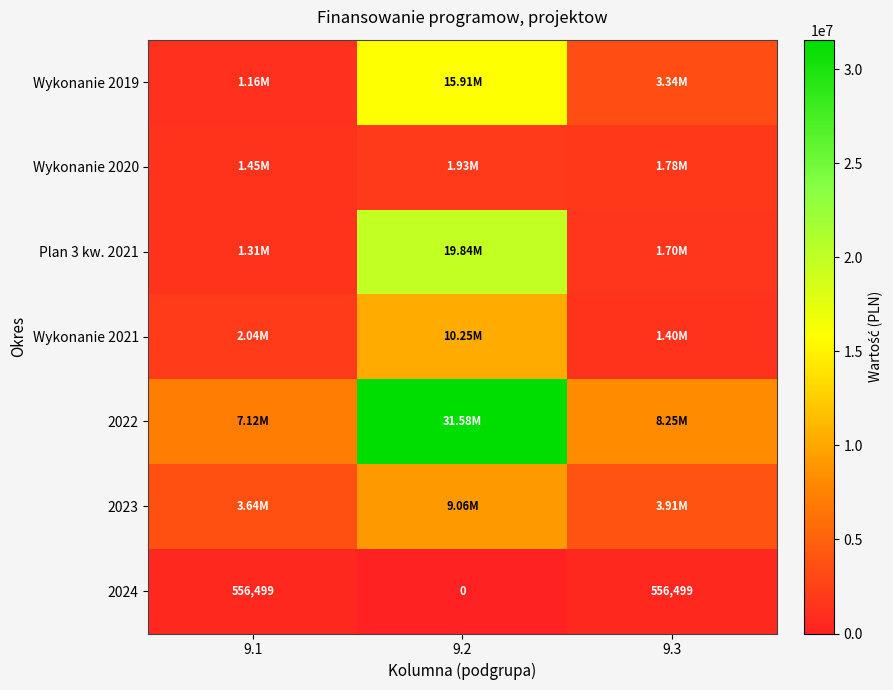

What is the total value across all series at 9.3?

20941264.8